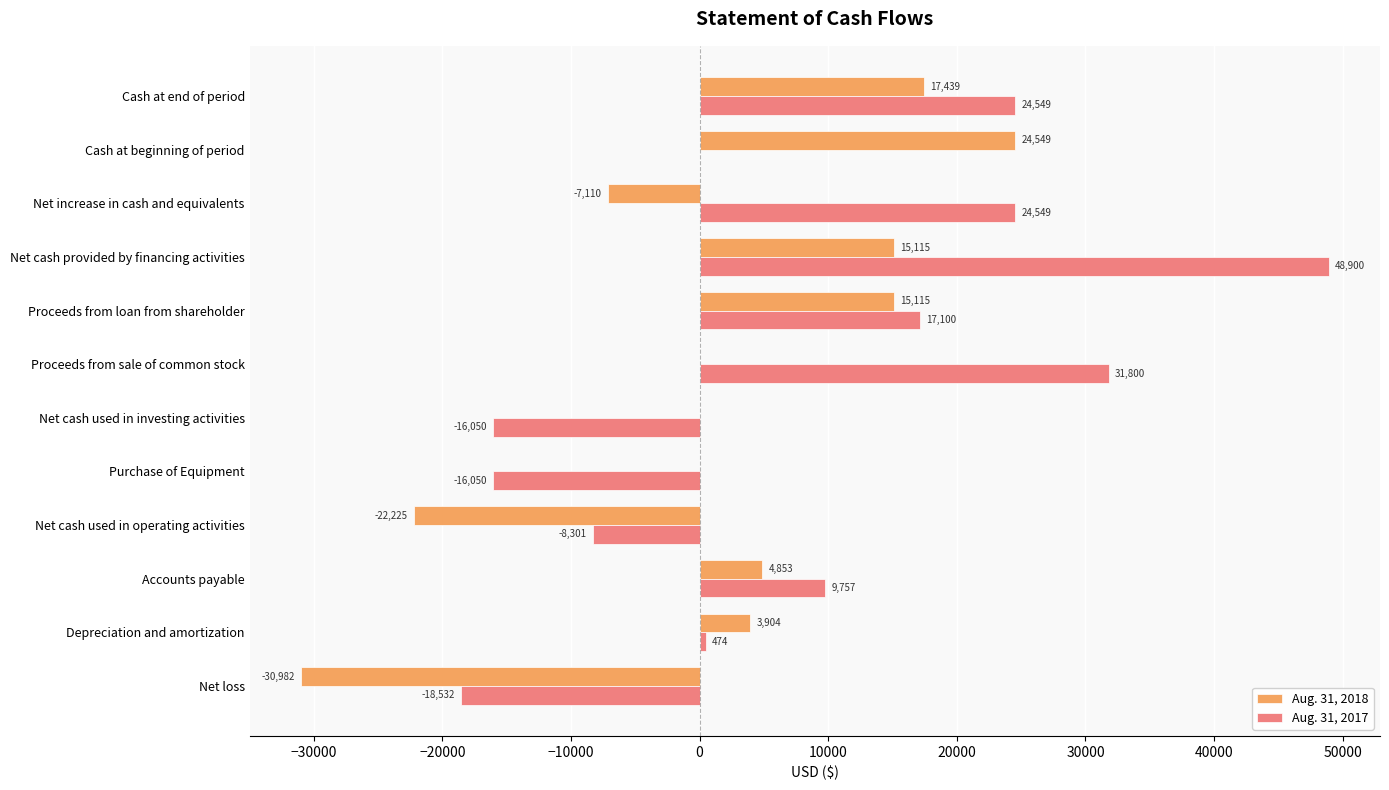

What is the sum of all Aug. 31, 2018 values?

20658